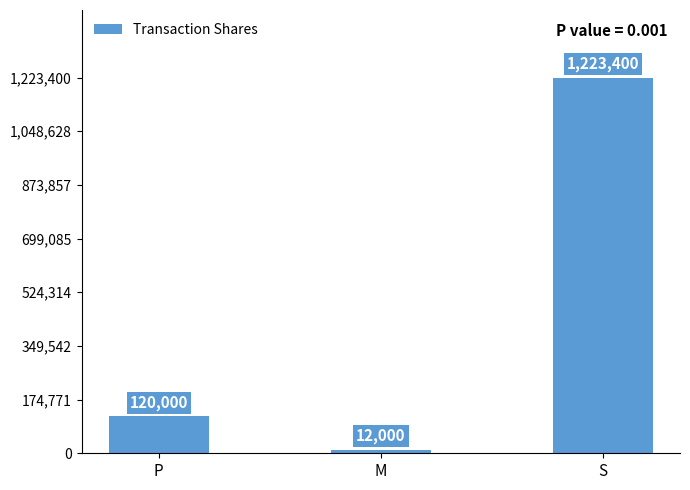

Is it true that the value at M is 12000?

True